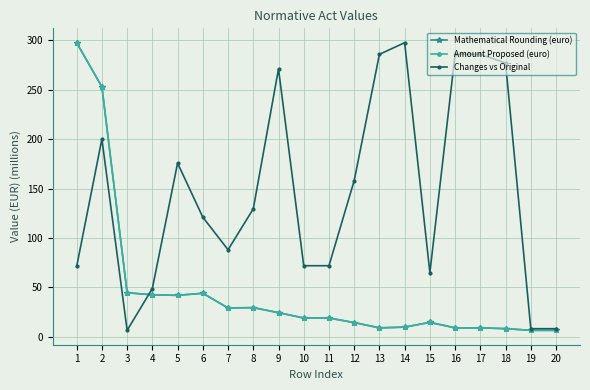

Which series ends up on top after the final intersection of Amount Proposed (euro) and Mathematical Rounding (euro)?

Mathematical Rounding (euro)